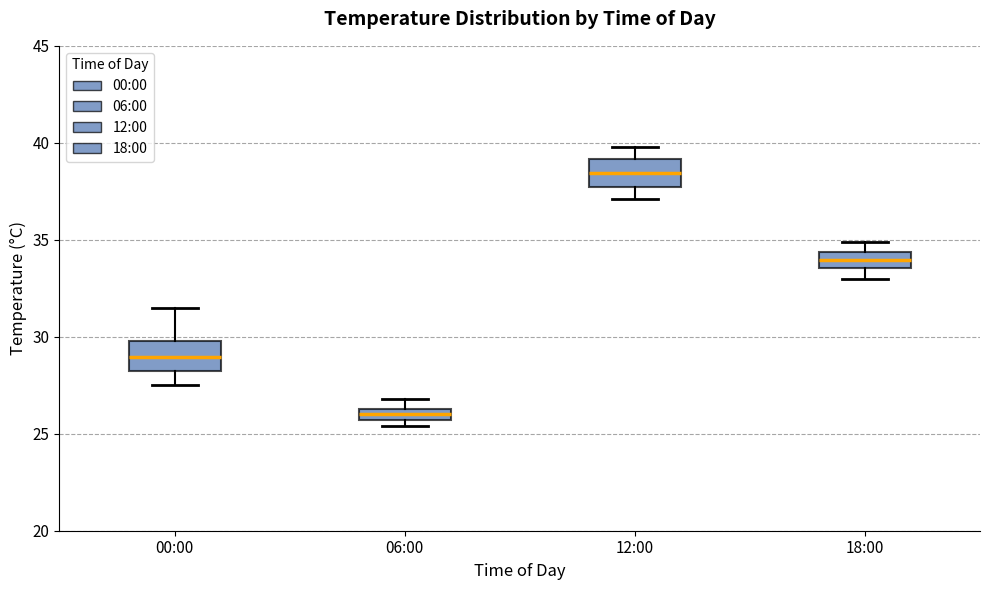

Which box has the lowest median line?

06:00